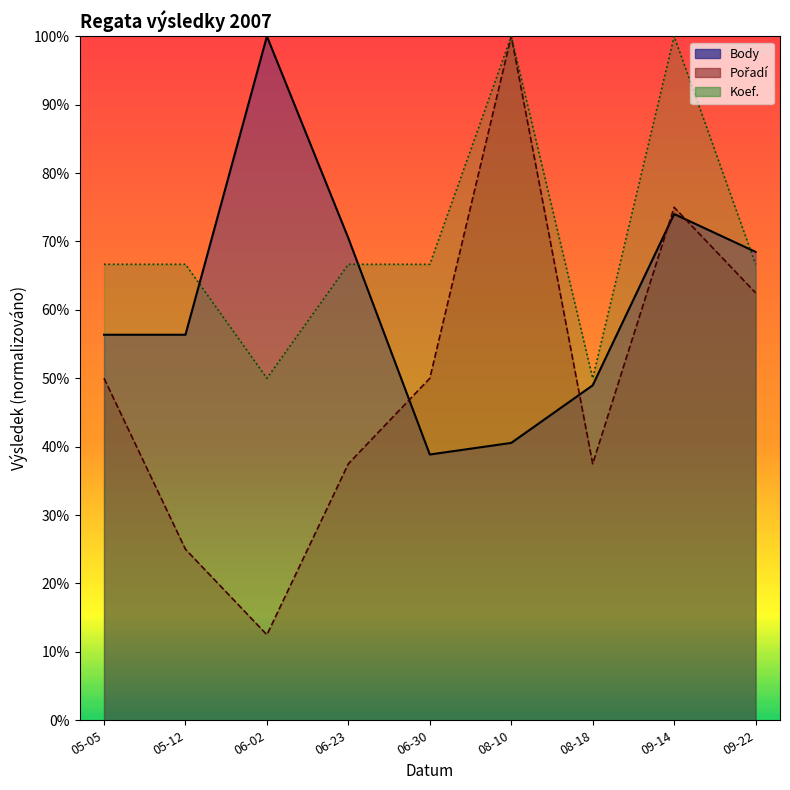

True or false: Pořadí (line) and Koef. (line) intersect in this chart.

False